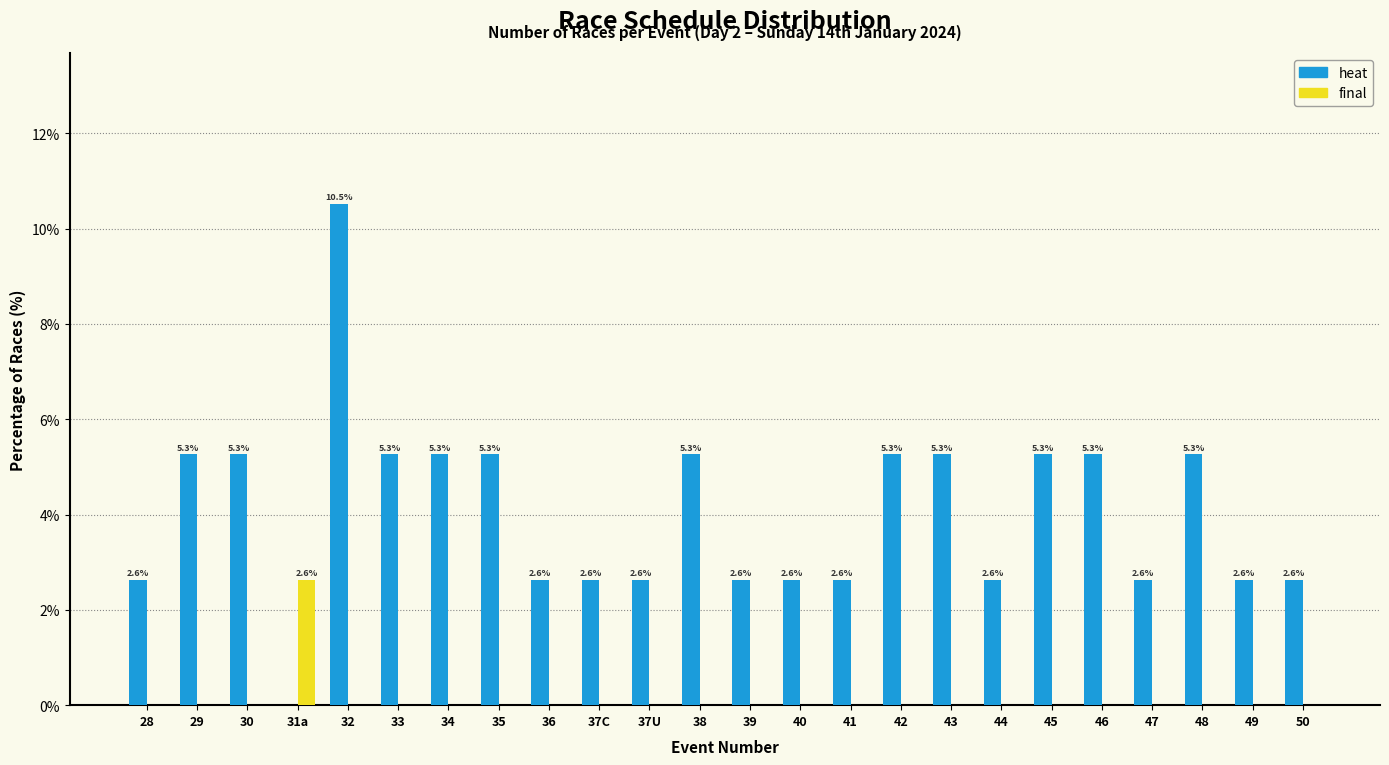

Reading right to left, list all the values displayed in this chart.

heat: 50=2.6	49=2.6	48=5.3	47=2.6	46=5.3	45=5.3	44=2.6	43=5.3	42=5.3	41=2.6	40=2.6	39=2.6	38=5.3	37U=2.6	37C=2.6	36=2.6	35=5.3	34=5.3	33=5.3	32=10.5	31a=0.0	30=5.3	29=5.3	28=2.6
final: 50=0.0	49=0.0	48=0.0	47=0.0	46=0.0	45=0.0	44=0.0	43=0.0	42=0.0	41=0.0	40=0.0	39=0.0	38=0.0	37U=0.0	37C=0.0	36=0.0	35=0.0	34=0.0	33=0.0	32=0.0	31a=2.6	30=0.0	29=0.0	28=0.0